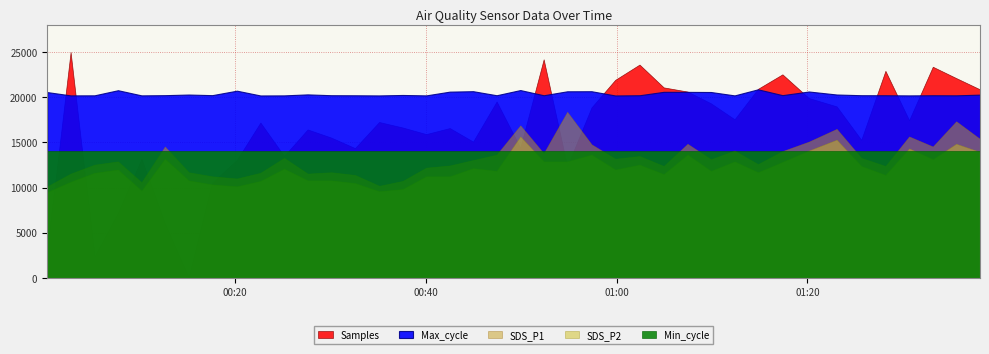

In Max_cycle, how many points are higher than both neighbors (excluding endpoints)?

12